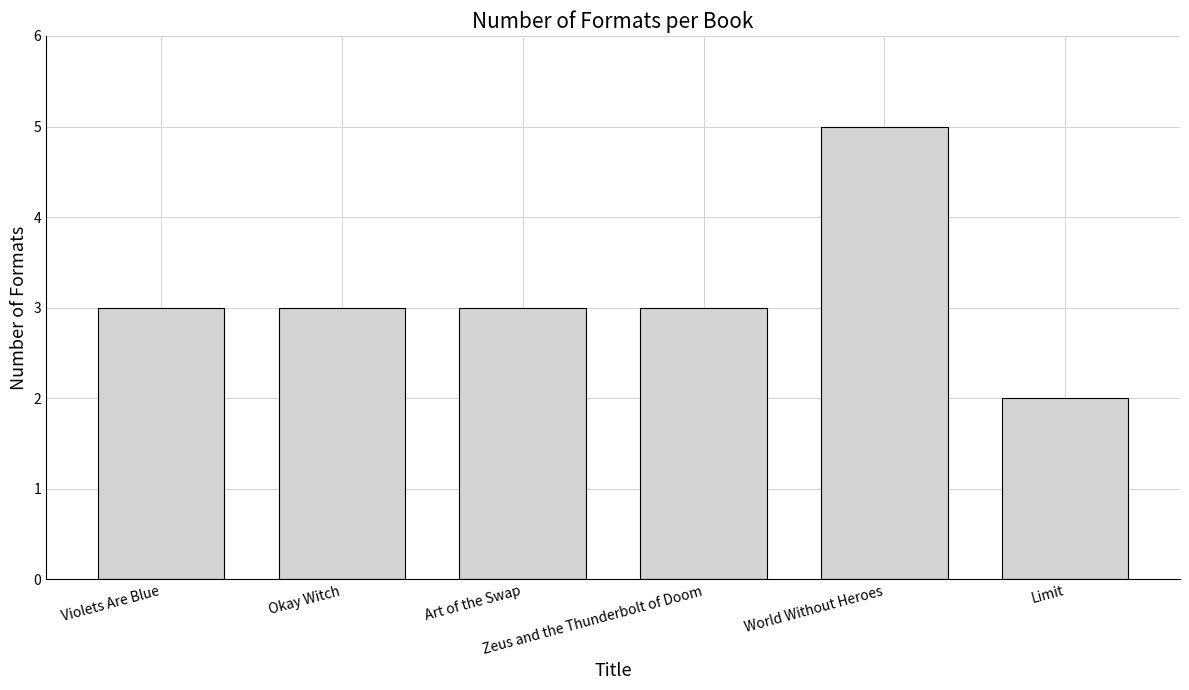

At which category does the chart reach its peak across all series?

World Without Heroes